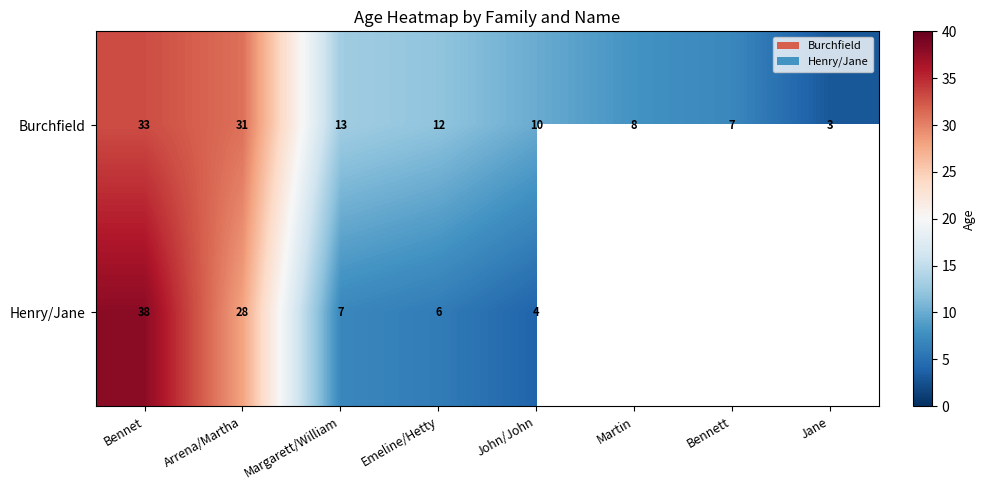

At which label is Burchfield closest to 18?

Margarett/William